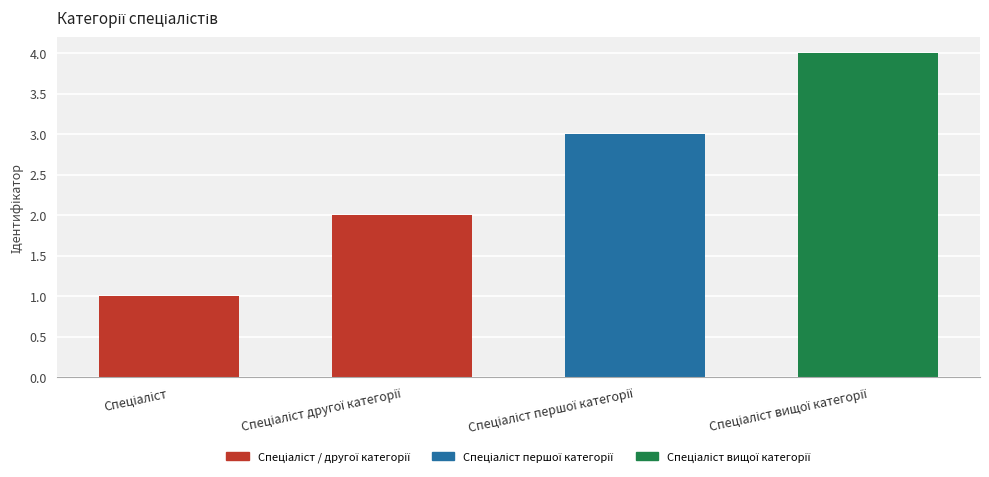

What is the difference between the maximum and minimum values?

3